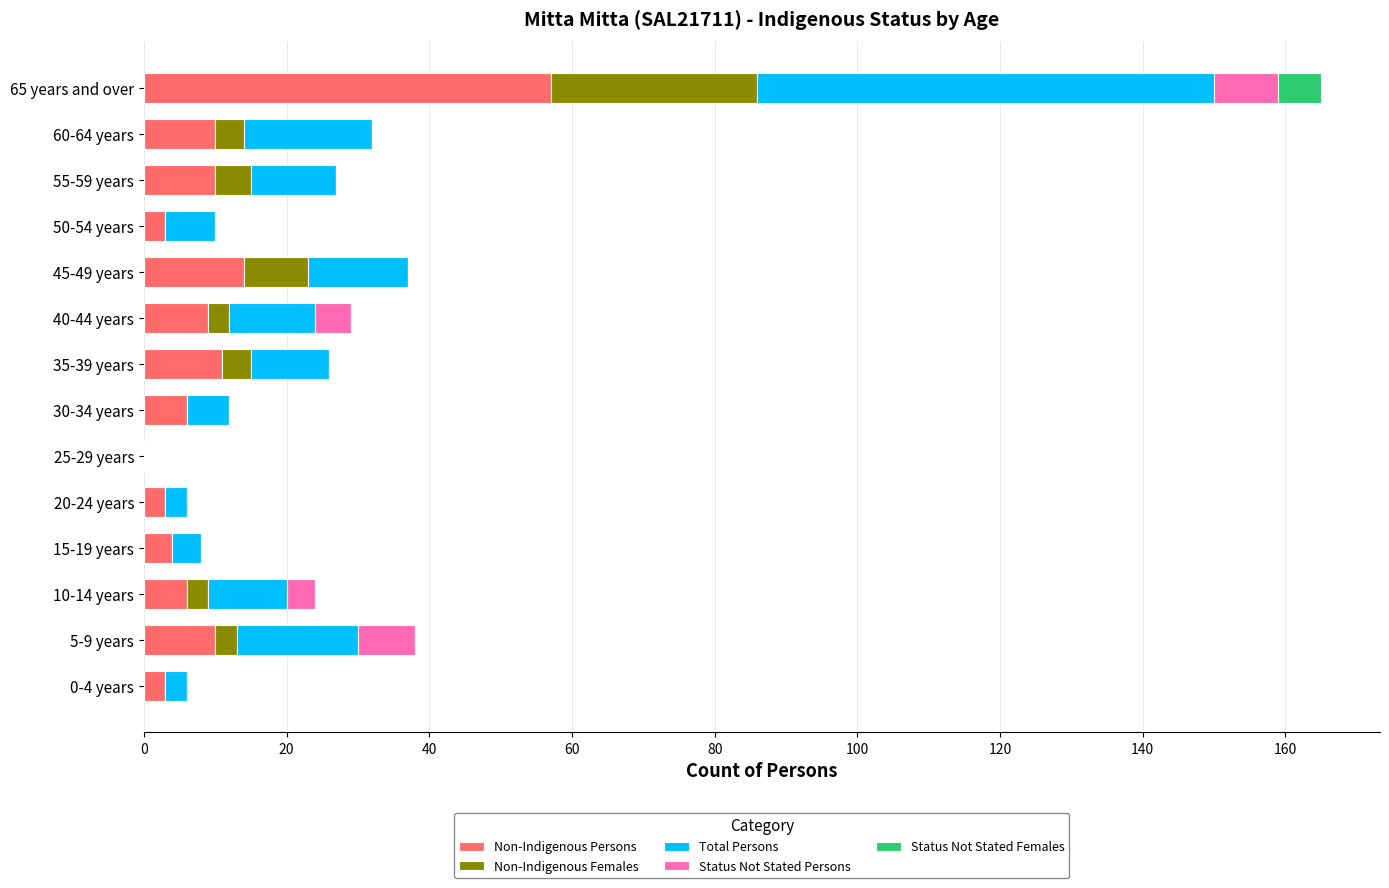

Which category has the highest value in the Non-Indigenous Persons series?

65 years and over